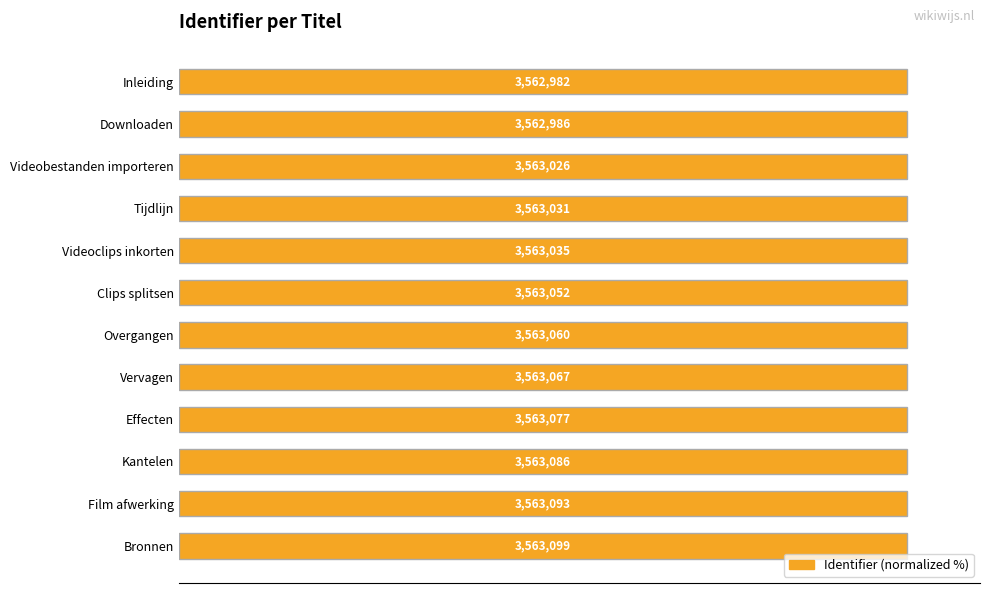

How many bars are there in total?

12